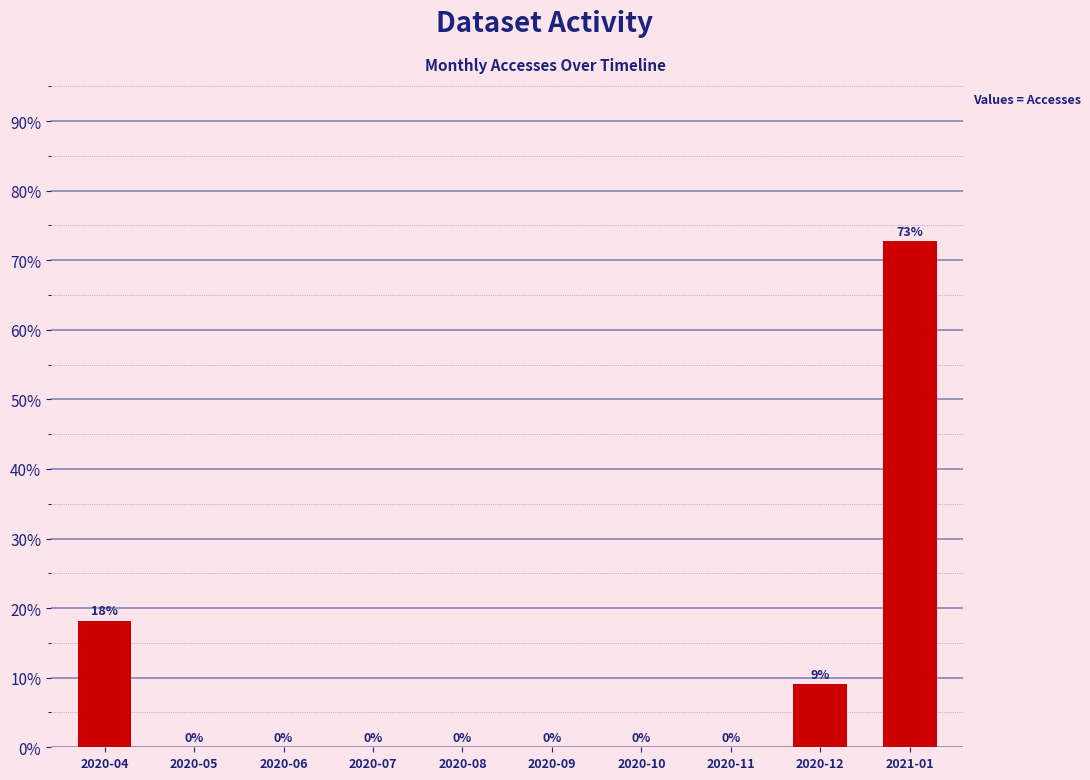

How many positive values are there?

3